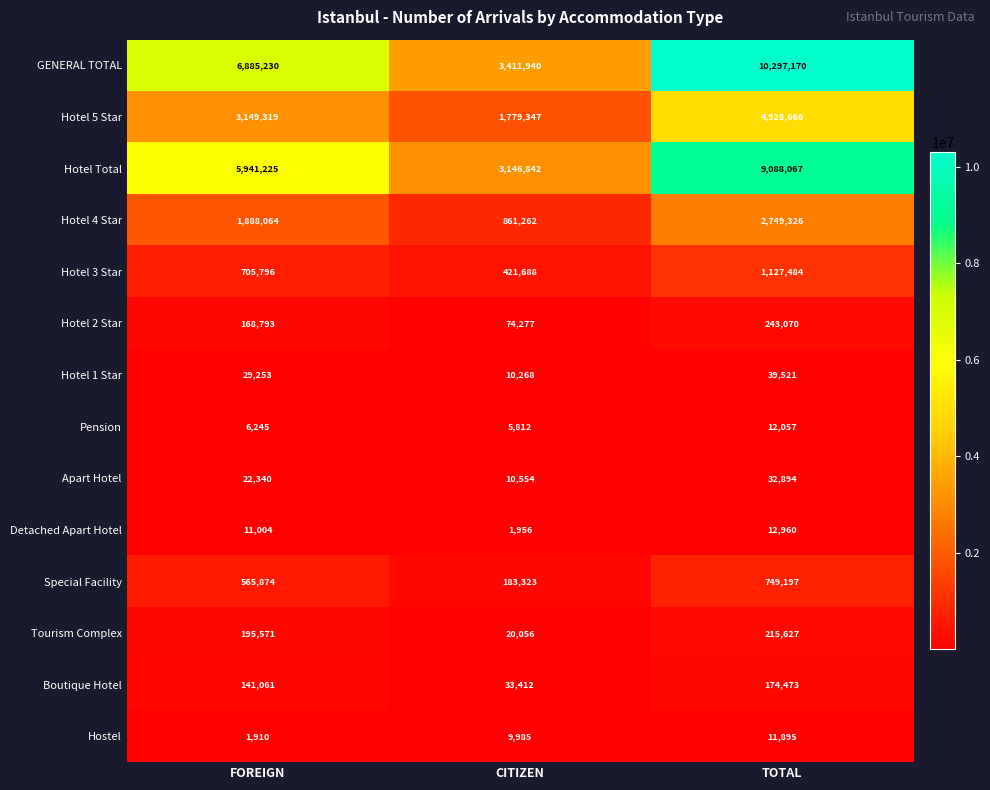

At which label does Hotel 3 Star reach its peak?

TOTAL